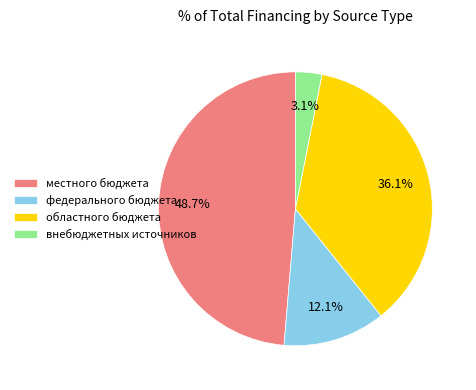

Count the number of slices in the pie.

4